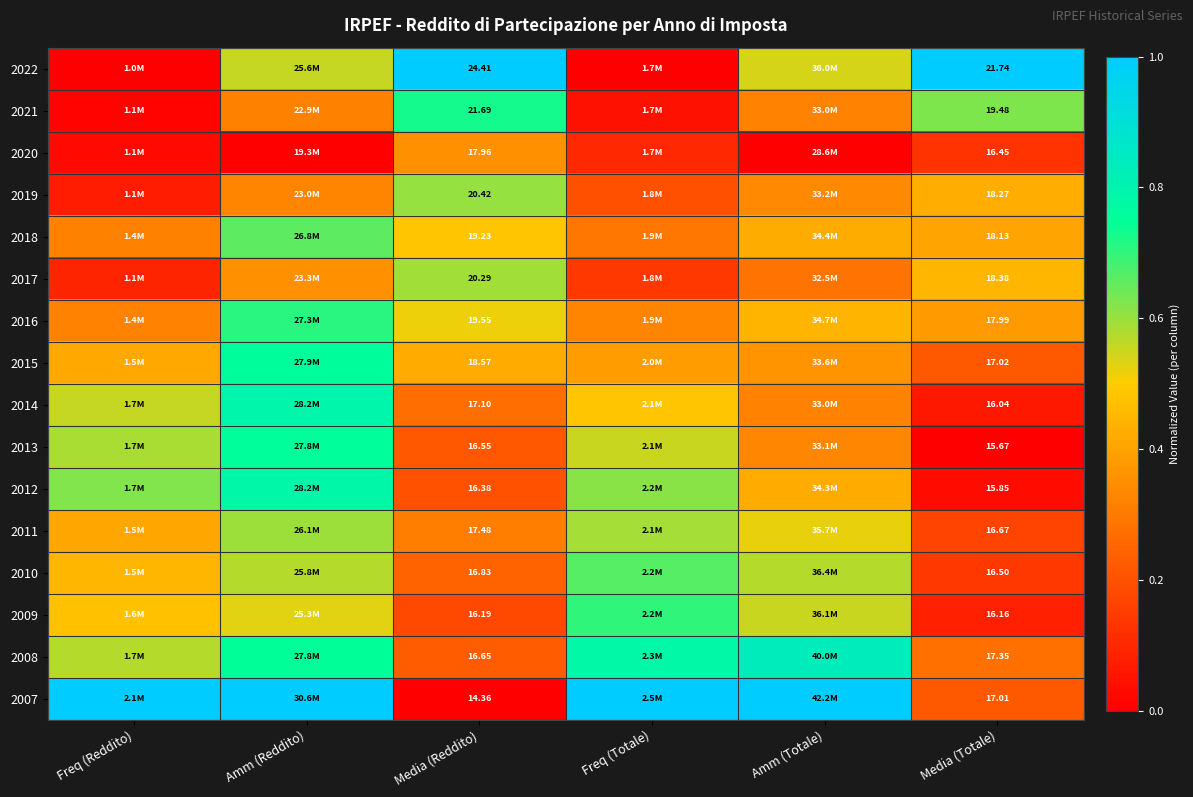

Count the 2018 values in the range 0 to 1.

6